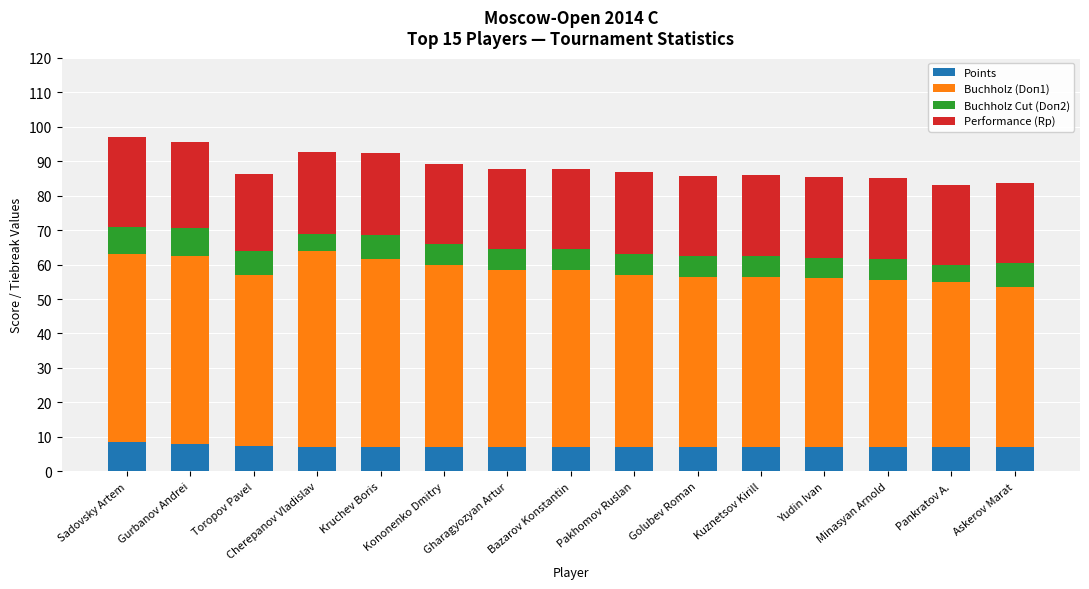

What is the total value across all series at Gurbanov Andrei?

95.5